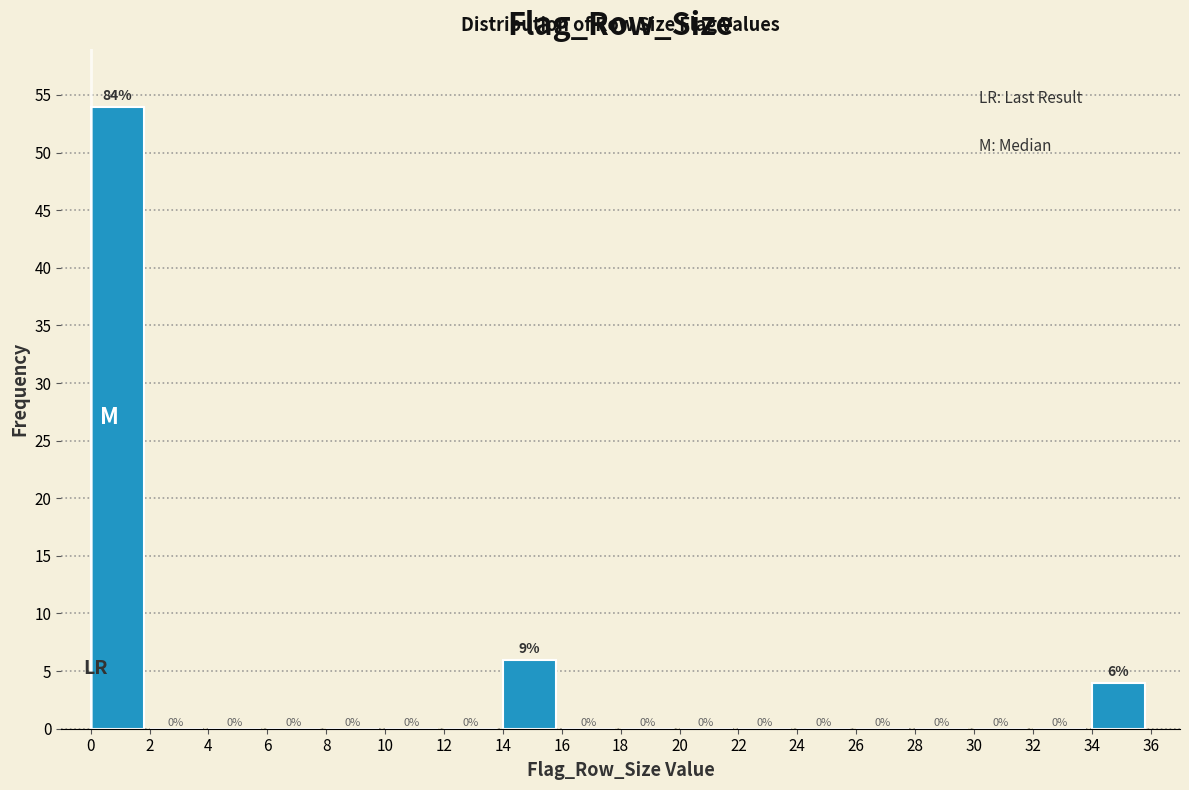

Reading left to right, list all the values displayed in this chart.

0=54	2=0	4=0	6=0	8=0	10=0	12=0	14=6	16=0	18=0	20=0	22=0	24=0	26=0	28=0	30=0	32=0	34=4